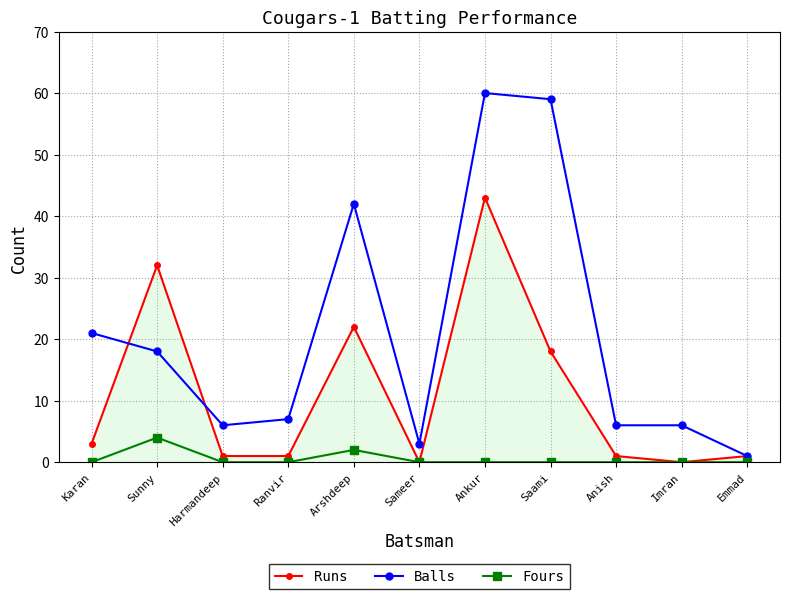

What is the sum of the Runs values at Sameer and Anish?

1